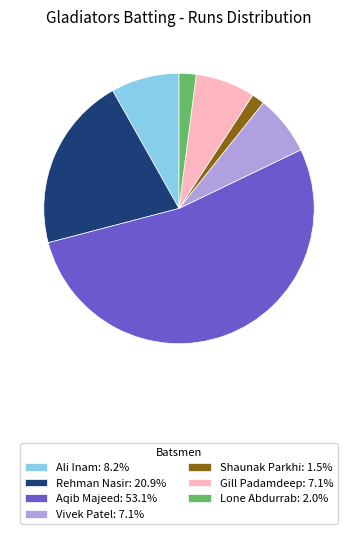

Do Rehman Nasir: 20.9% and Shaunak Parkhi: 1.5% together represent more than half of the pie?

No